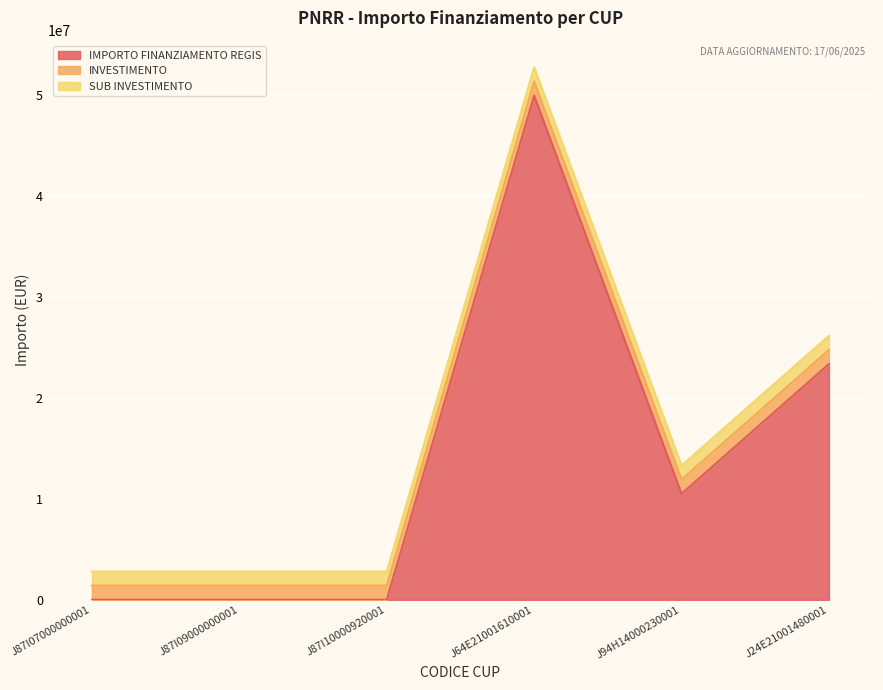

Rank the series at J87I09000000001 from highest to lowest value.

INVESTIMENTO, SUB INVESTIMENTO, IMPORTO FINANZIAMENTO REGIS